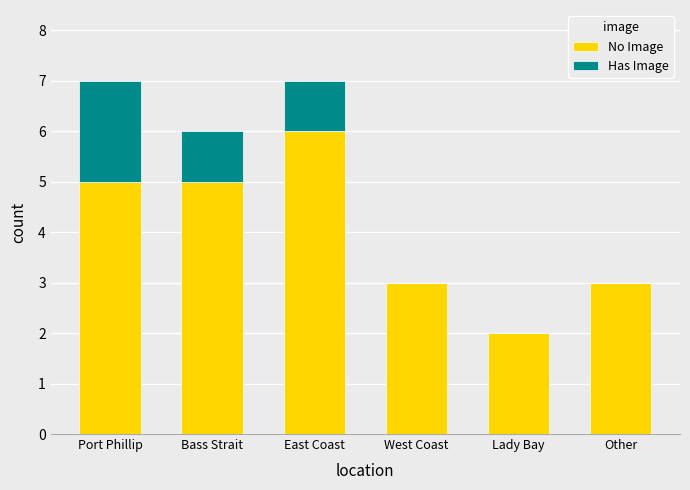

What are all the series names shown in the legend?

No Image, Has Image